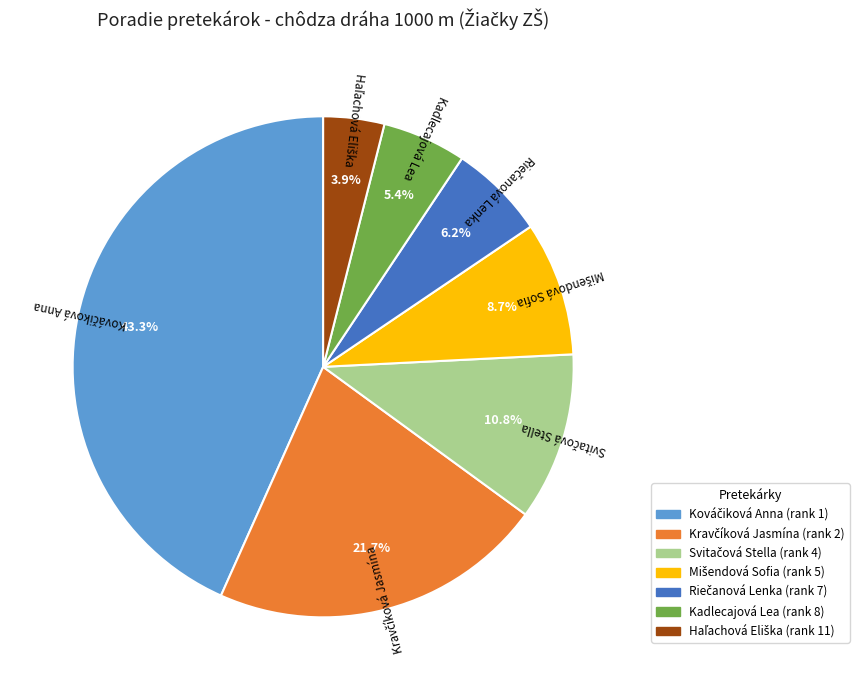

Is there any slice that represents more than half of the pie?

No